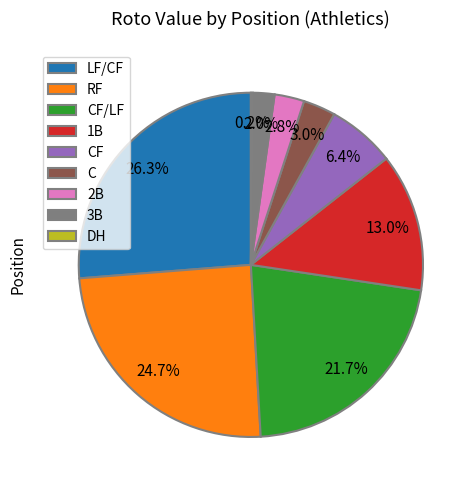

Which slice is the largest?

LF/CF